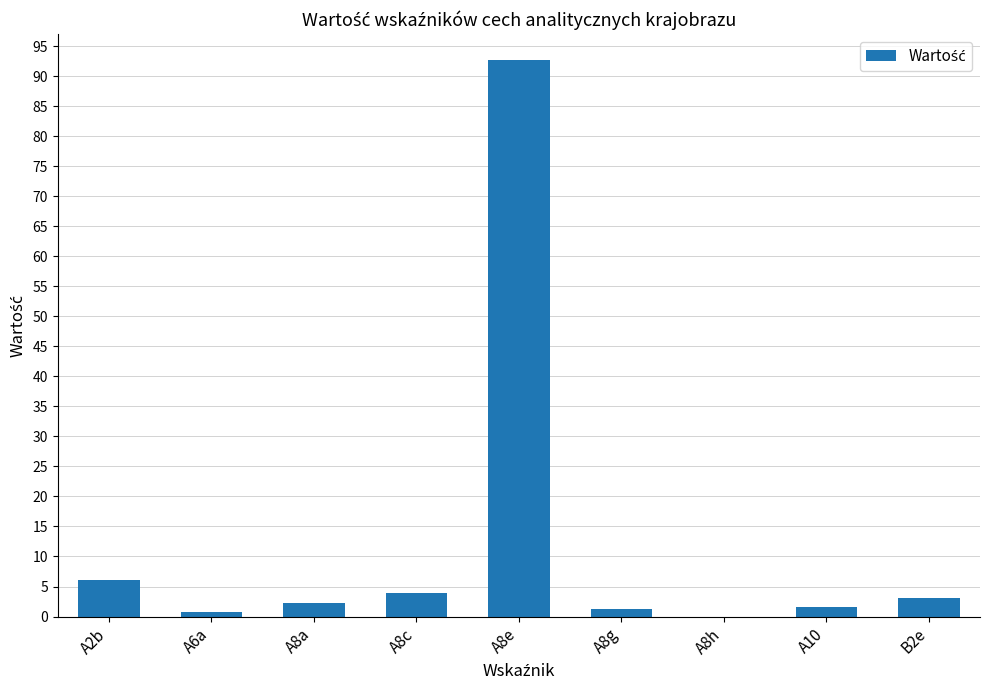

At which label is the value closest to 46?

A2b